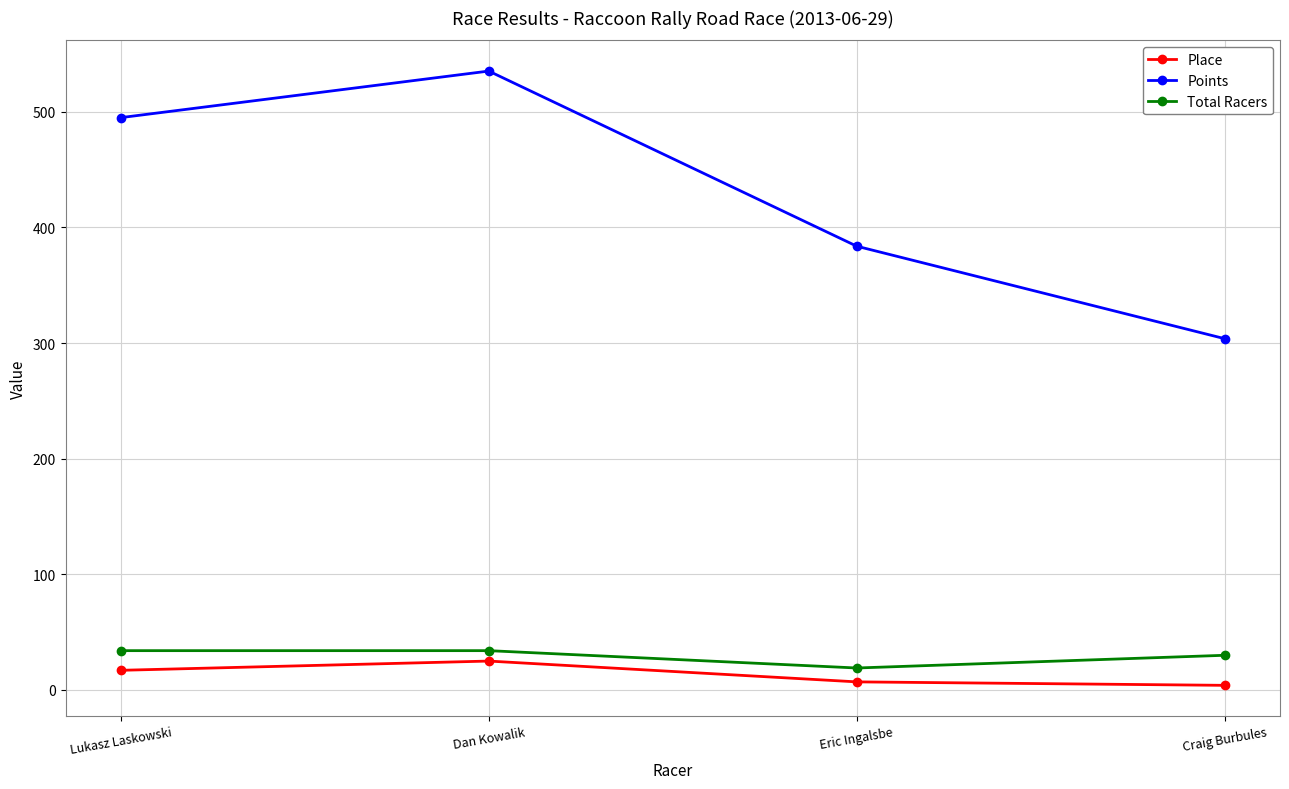

How many lines are shown in the chart?

3